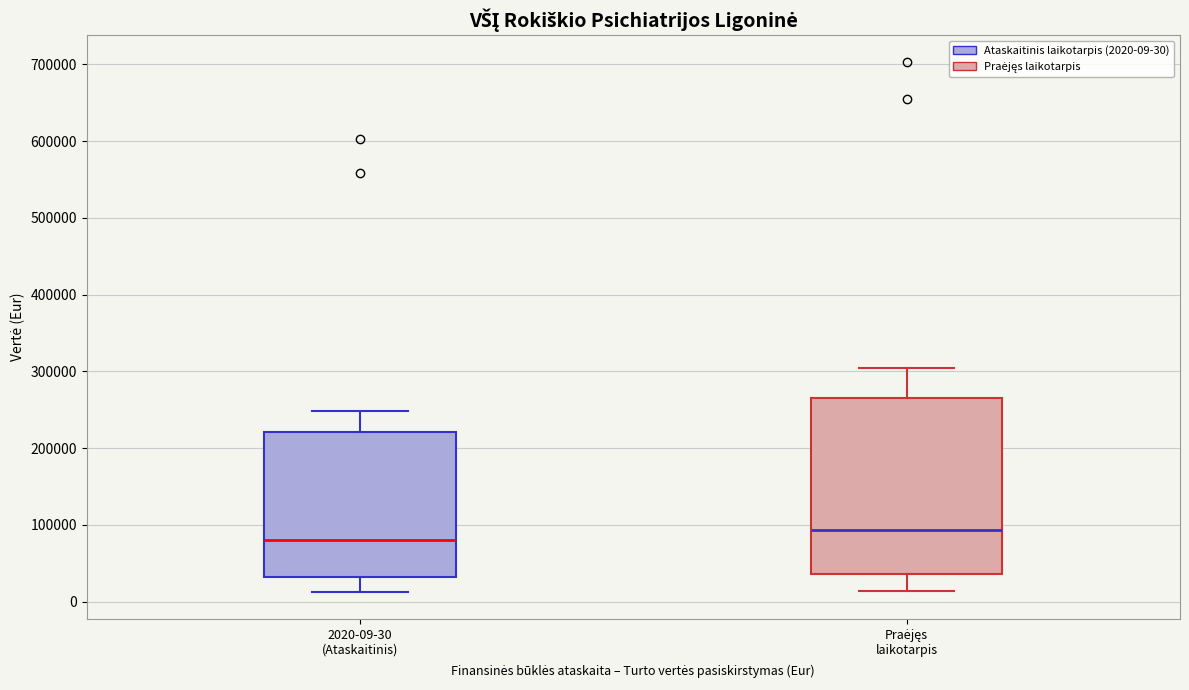

Reading left to right, transcribe this box plot: for each box, give where its median line is, the range the box spans, and where its two whiskers end, as read against the y-axis. The values are not printed on the chart, so give them approximately, as read against the axis.

2020-09-30 (Ataskaitinis): median 80000, box 30000 to 220000, whiskers 10000 to 250000
Praėjęs laikotarpis: median 90000, box 40000 to 270000, whiskers 10000 to 300000